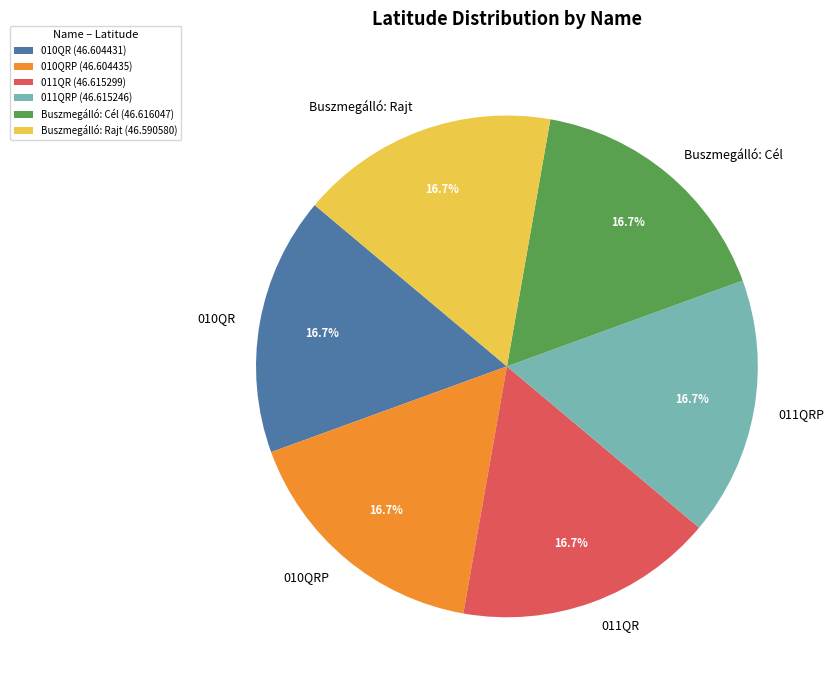

To the nearest percent, what is the combined percentage of 010QRP and 010QR?

33%